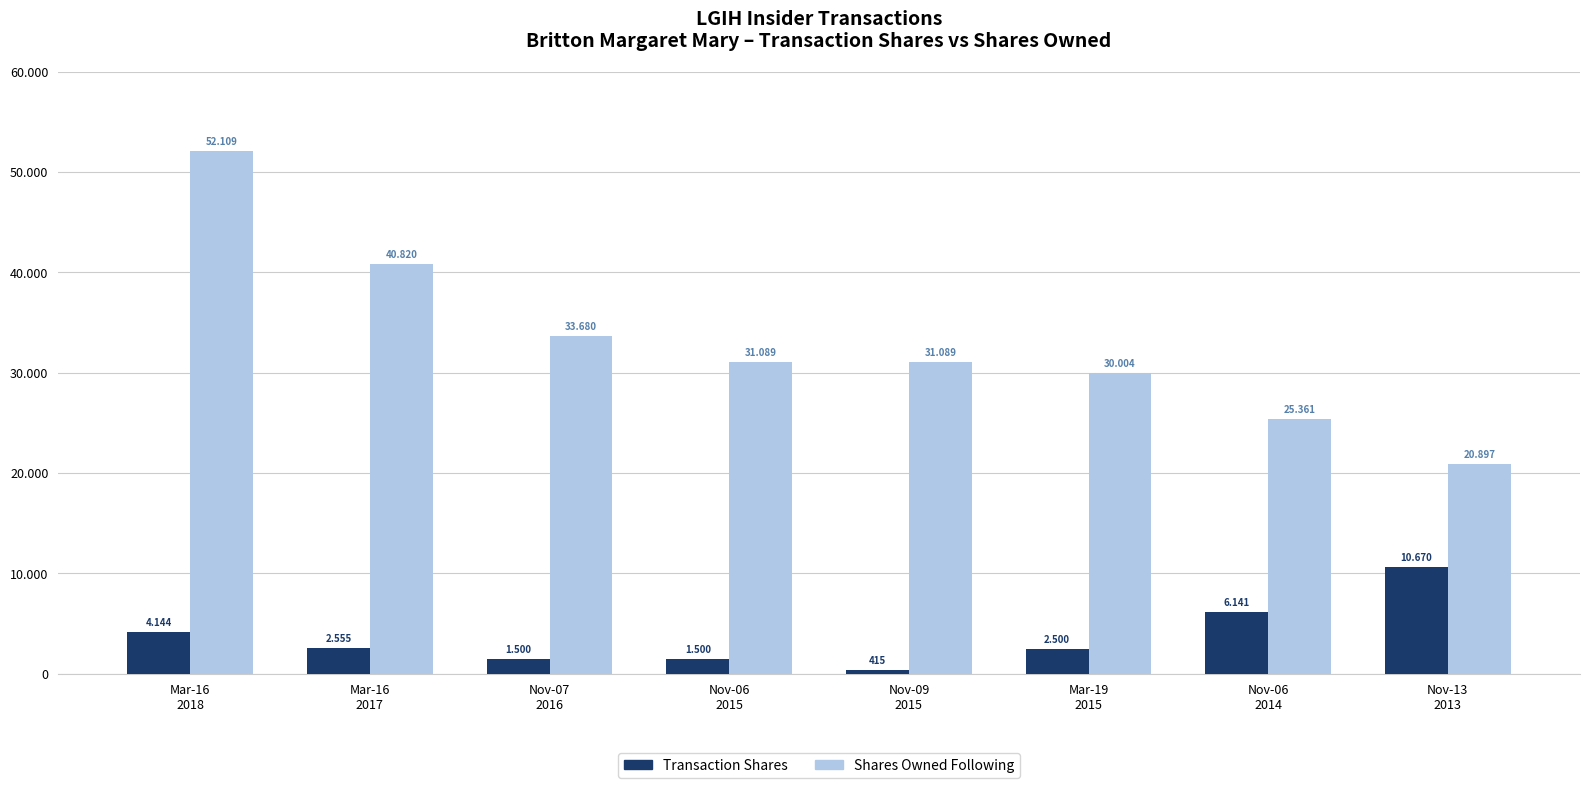

At which category is the sum across all series the highest?

Mar-16
2018